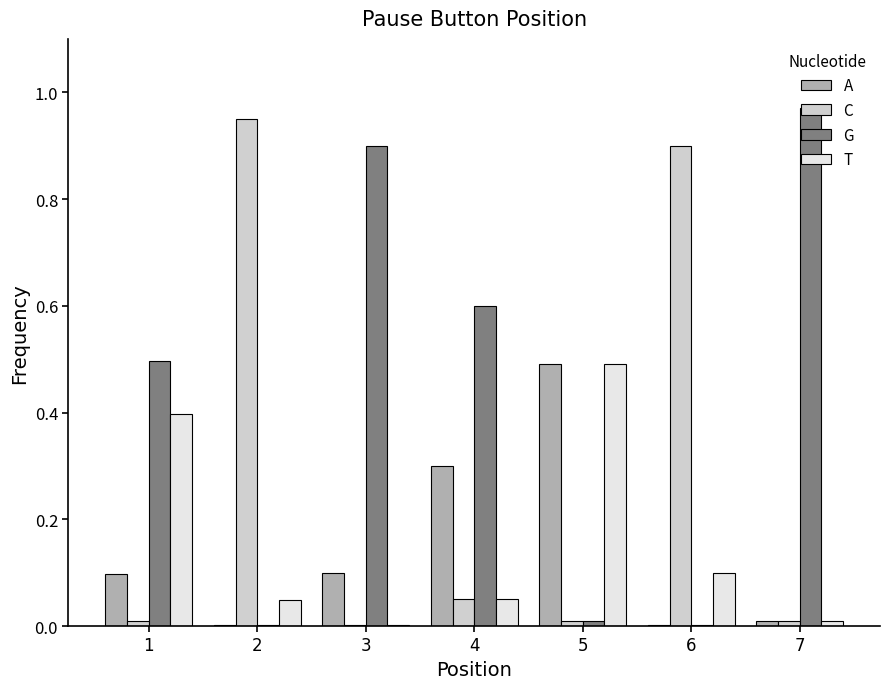

Which series has the widest spread of values?

G